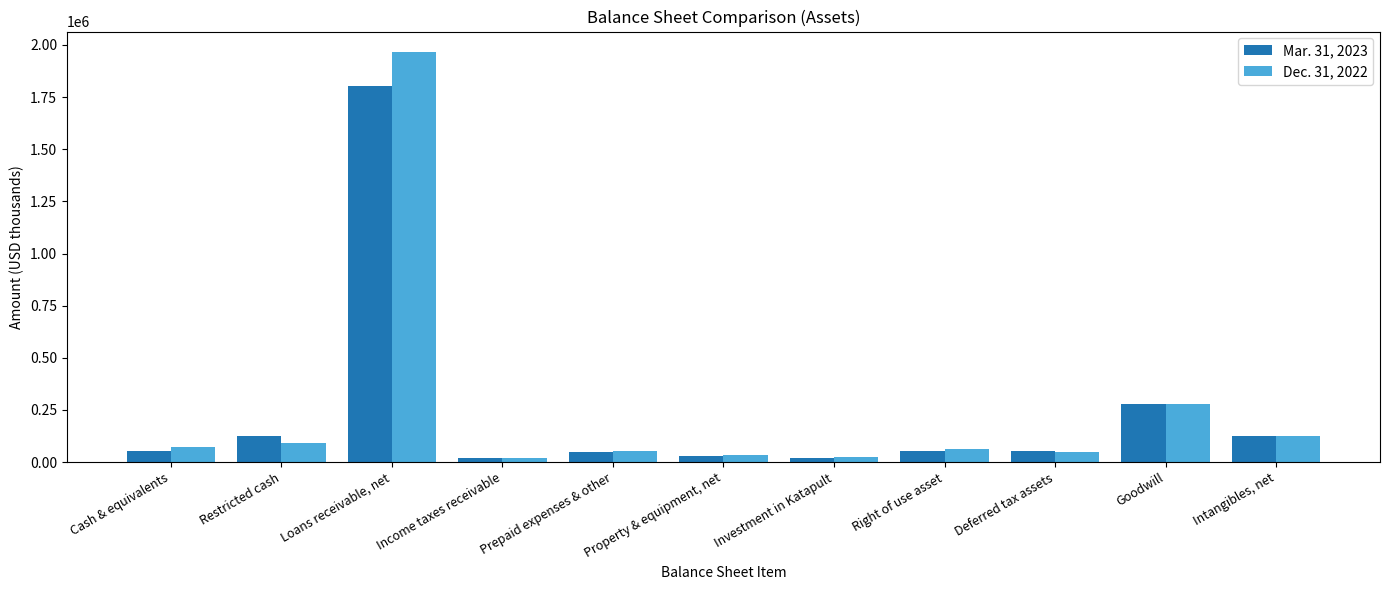

List the series in order of their overall mean, lowest first.

Mar. 31, 2023, Dec. 31, 2022